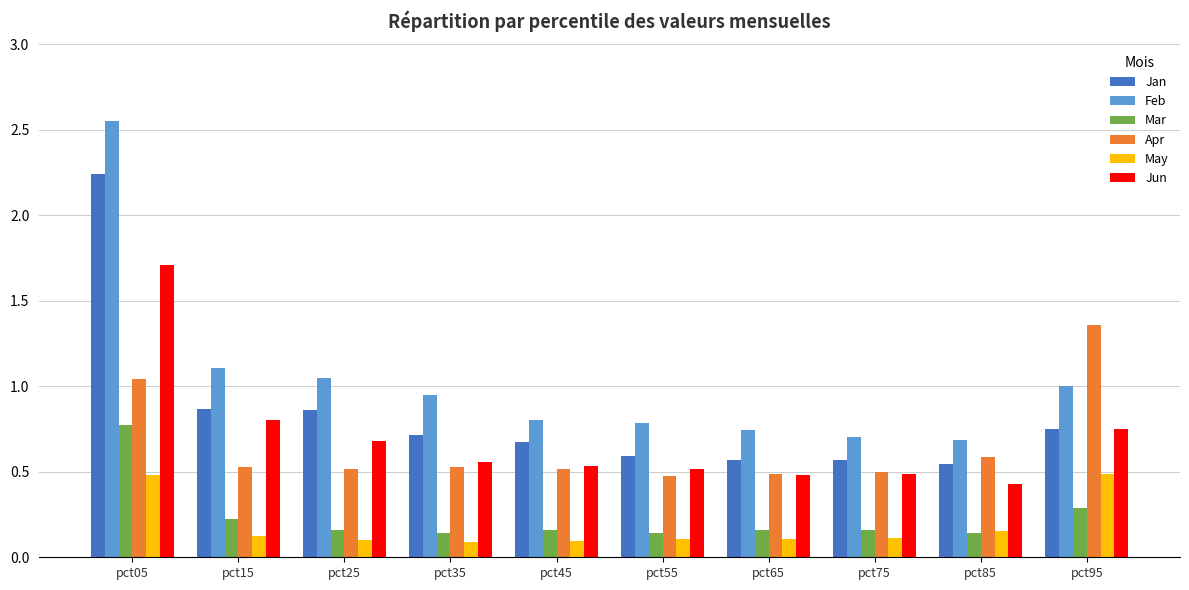

Is the value of Feb at pct85 greater than the value of Jan at pct05?

No